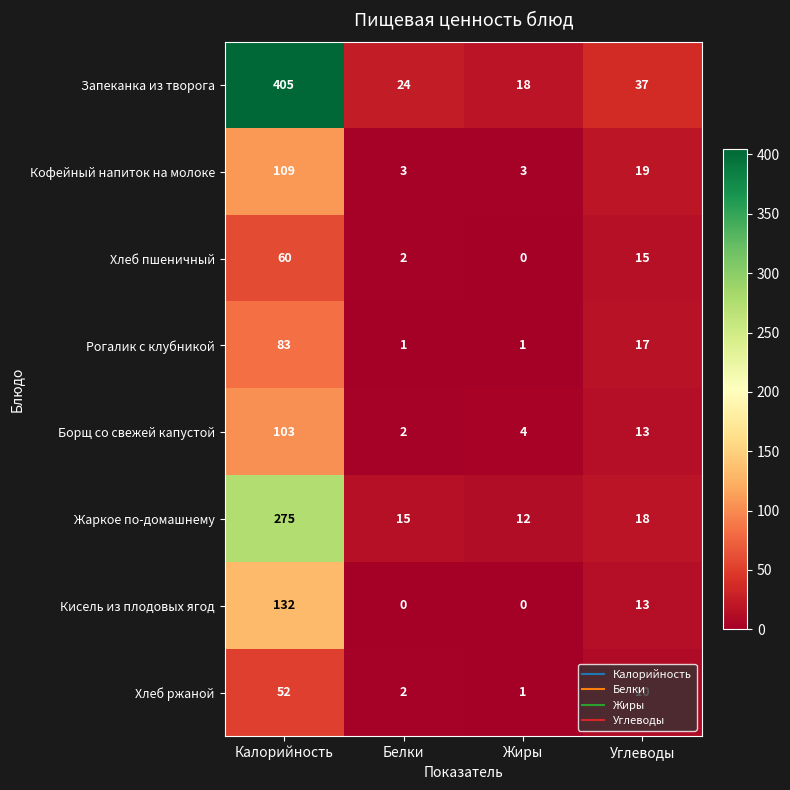

Is the value of Хлеб ржаной at Белки greater than the value of Борщ со свежей капустой at Жиры?

No